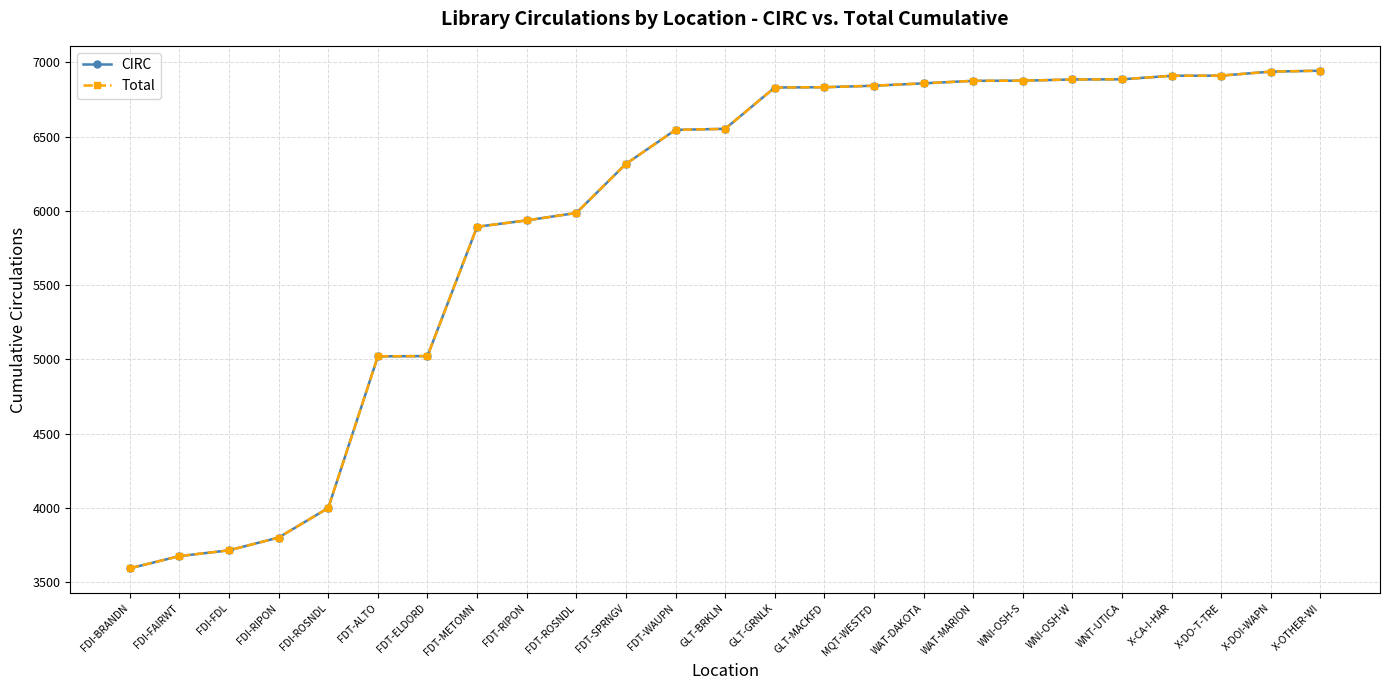

Is this an area chart (filled region under the line)?

No